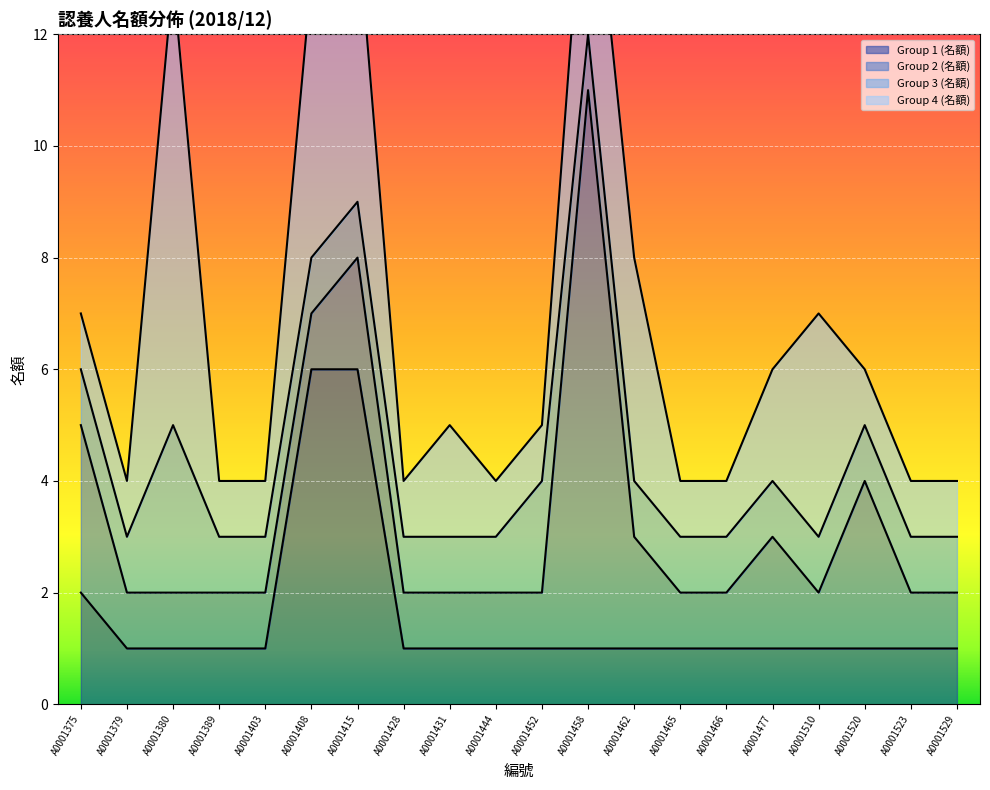

What is the value of the Group 1 (名額) point at the 15th from the left?

1